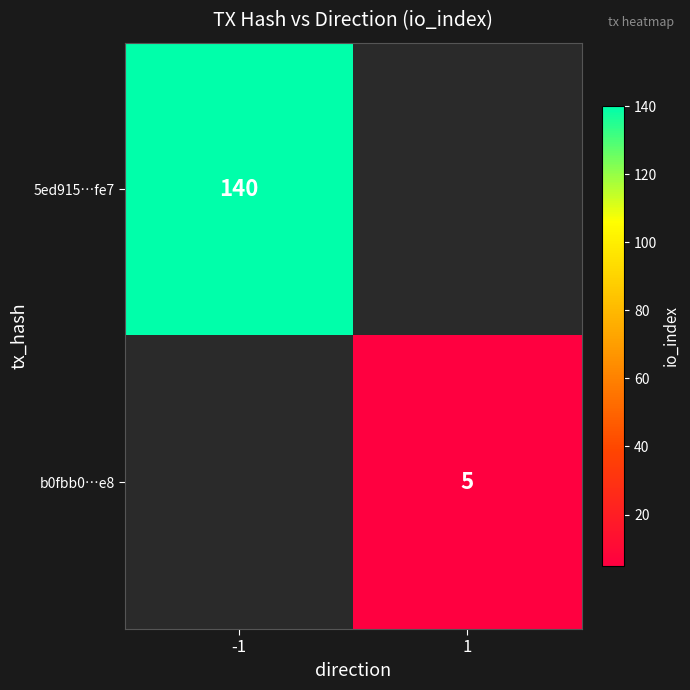

Which has a higher value, 1 or -1?

-1